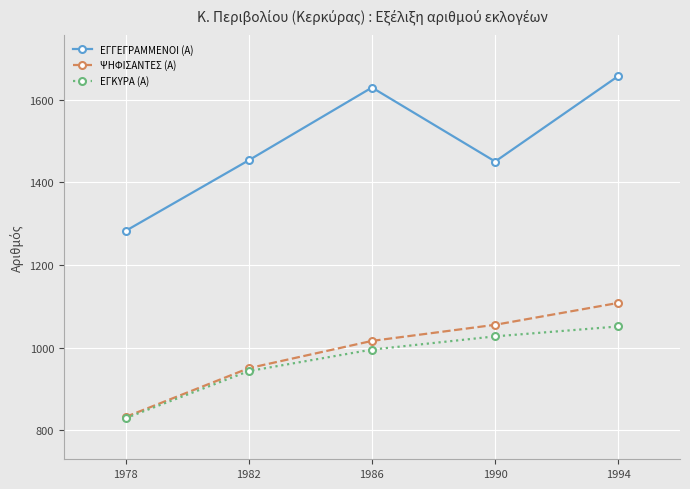

The value of ΕΓΚΥΡΑ (Α) at 1986 is 1735. True or false?

False